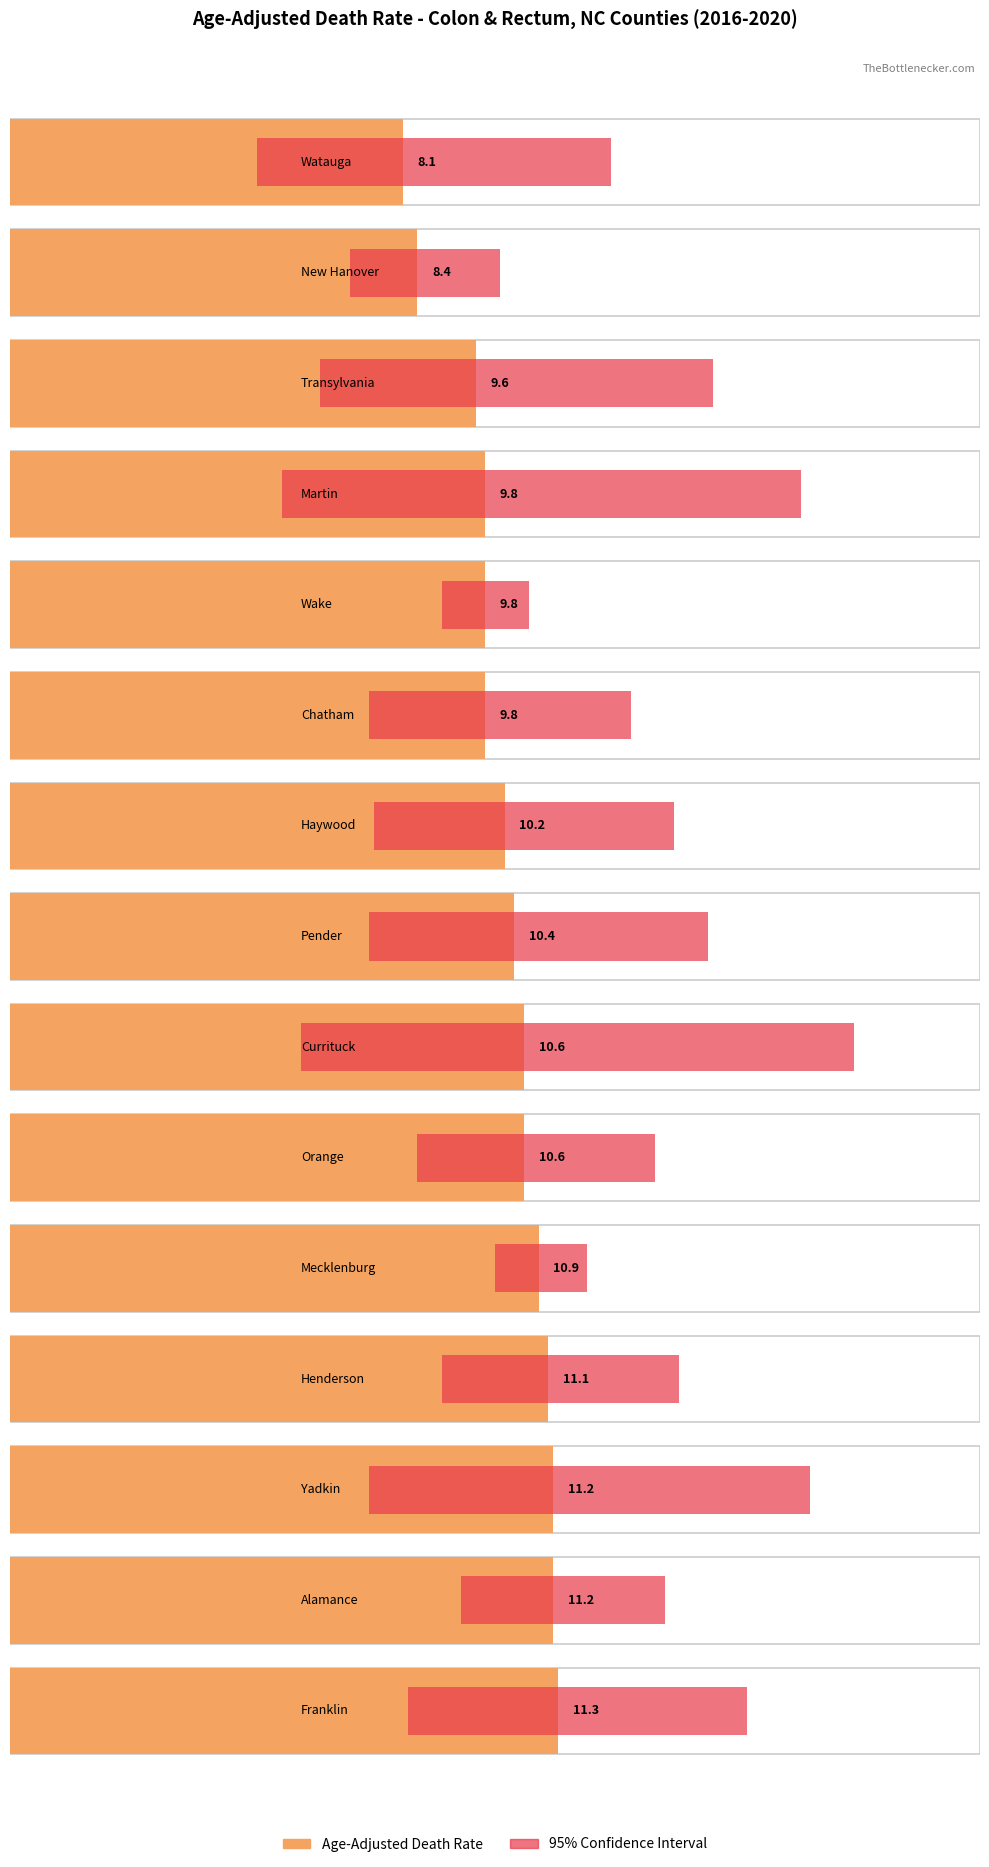

Which has a higher value, Alamance or Transylvania?

Alamance